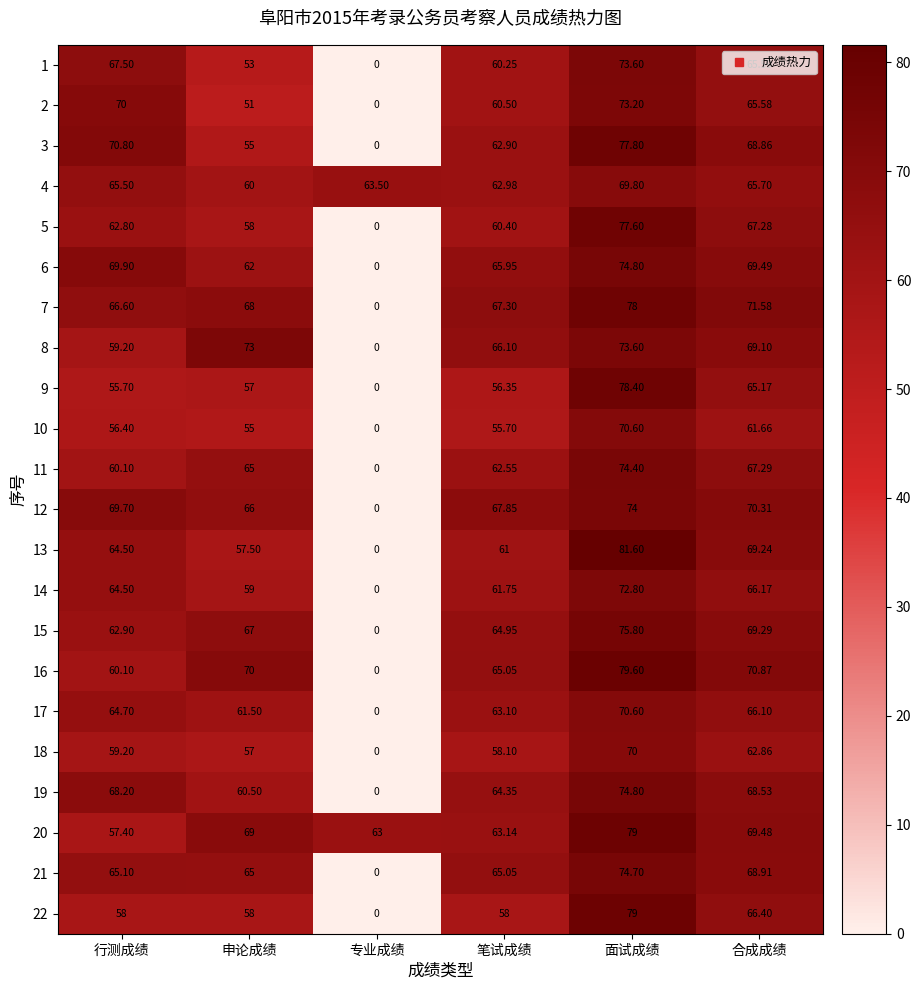

How many data points does each series have?

6